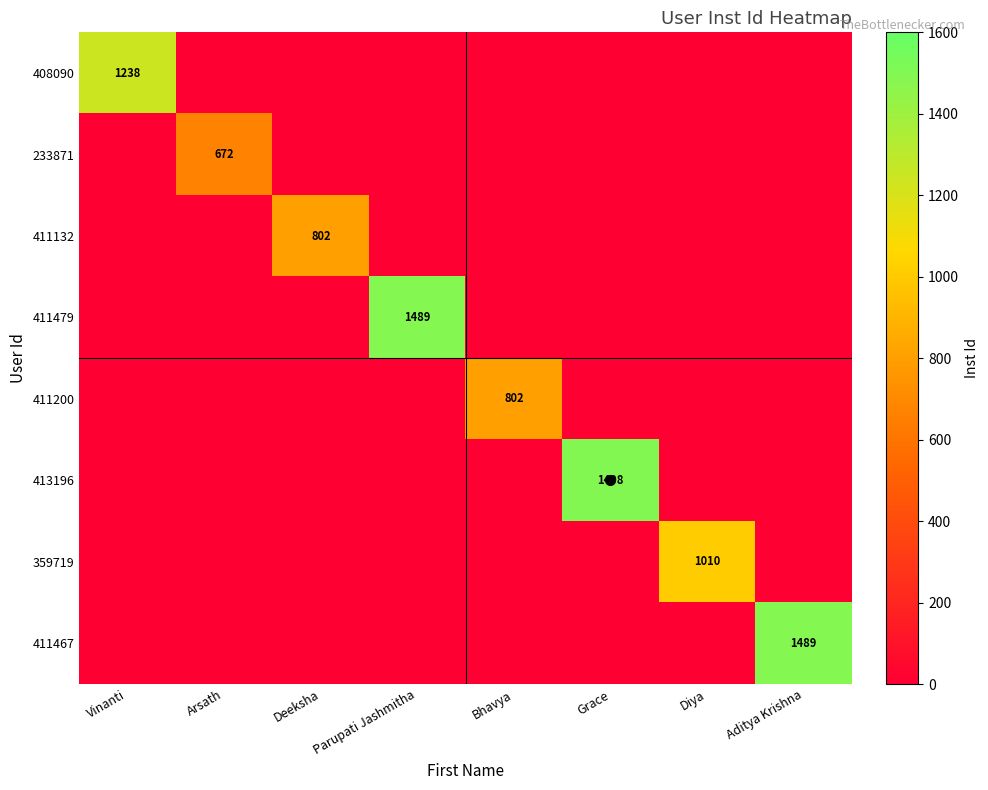

Which has a higher value, Diya or Bhavya?

Diya